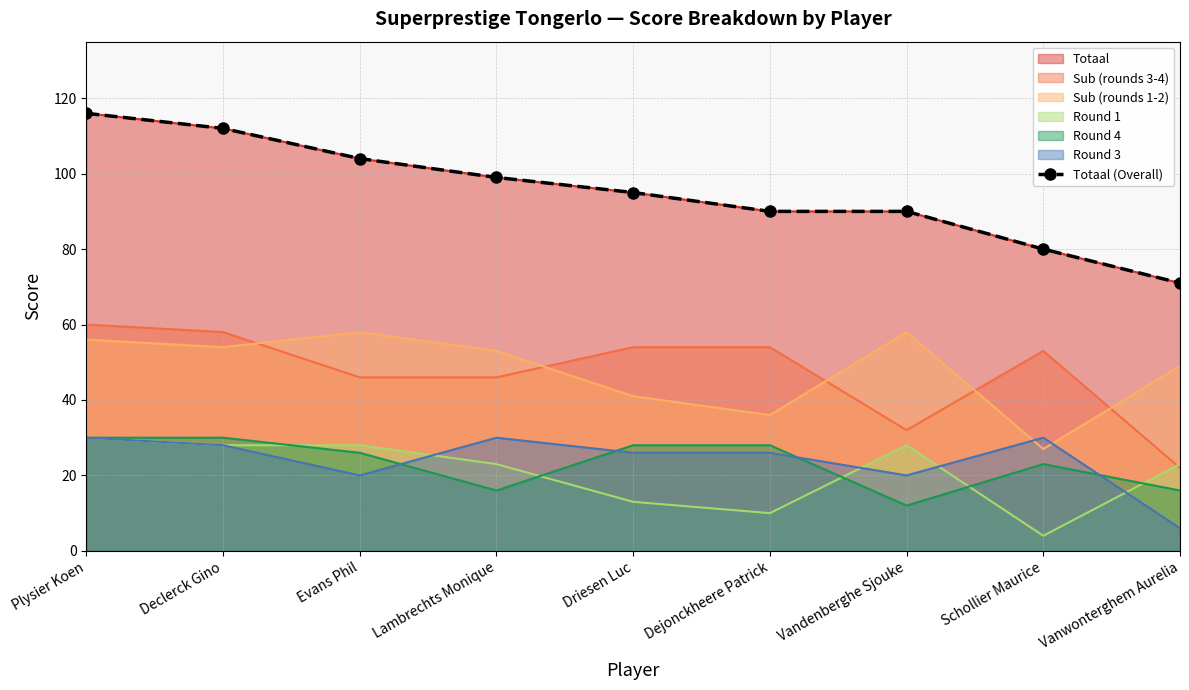

Where does the data first go above 95?

Plysier Koen